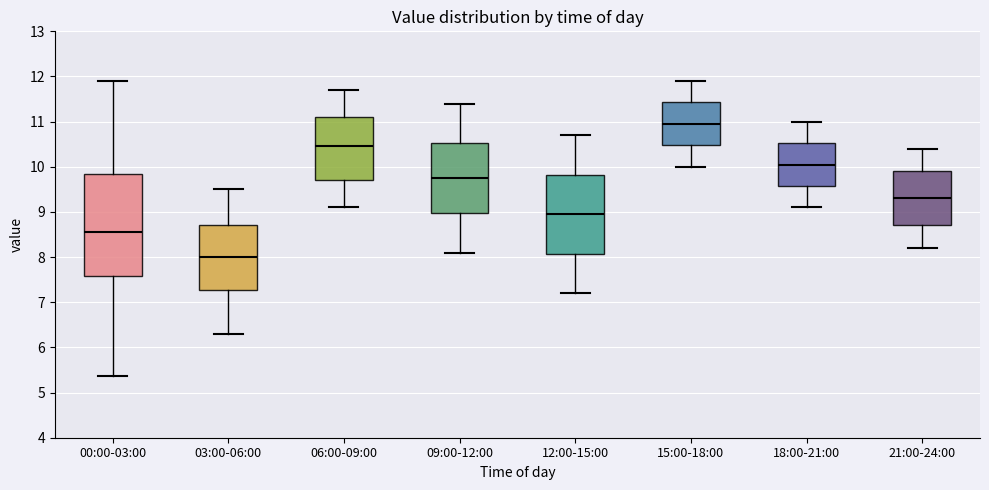

Reading left to right, read every box against the y-axis: the position of its median line, the range the box covers, and the ends of its whiskers. The values are not printed on the chart, so give them approximately, as read against the axis.

00:00-03:00: median 8.6, box 7.6 to 9.8, whiskers 5.4 to 11.9
03:00-06:00: median 8.0, box 7.3 to 8.7, whiskers 6.3 to 9.5
06:00-09:00: median 10.5, box 9.7 to 11.1, whiskers 9.1 to 11.7
09:00-12:00: median 9.8, box 9.0 to 10.5, whiskers 8.1 to 11.4
12:00-15:00: median 9.0, box 8.1 to 9.8, whiskers 7.2 to 10.7
15:00-18:00: median 11.0, box 10.5 to 11.4, whiskers 10.0 to 11.9
18:00-21:00: median 10.1, box 9.6 to 10.5, whiskers 9.1 to 11.0
21:00-24:00: median 9.3, box 8.7 to 9.9, whiskers 8.2 to 10.4